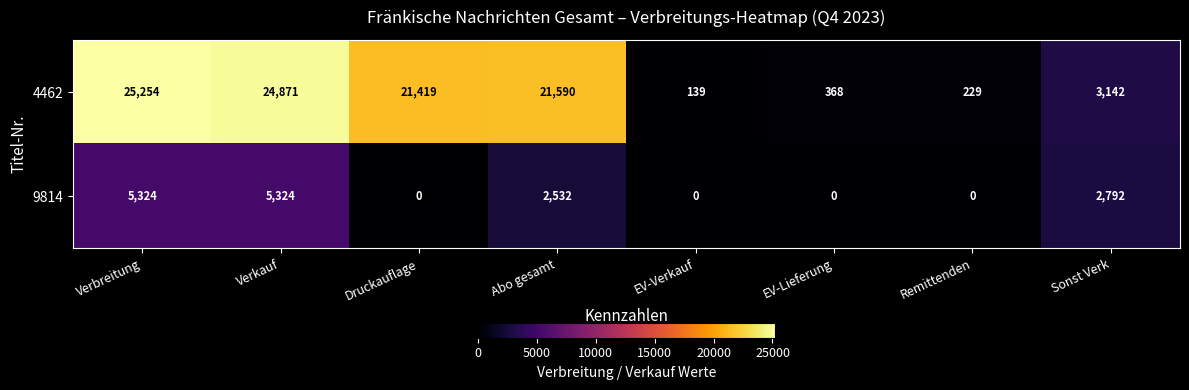

What is the difference between the maximum and minimum values in the 4462 series?

25115